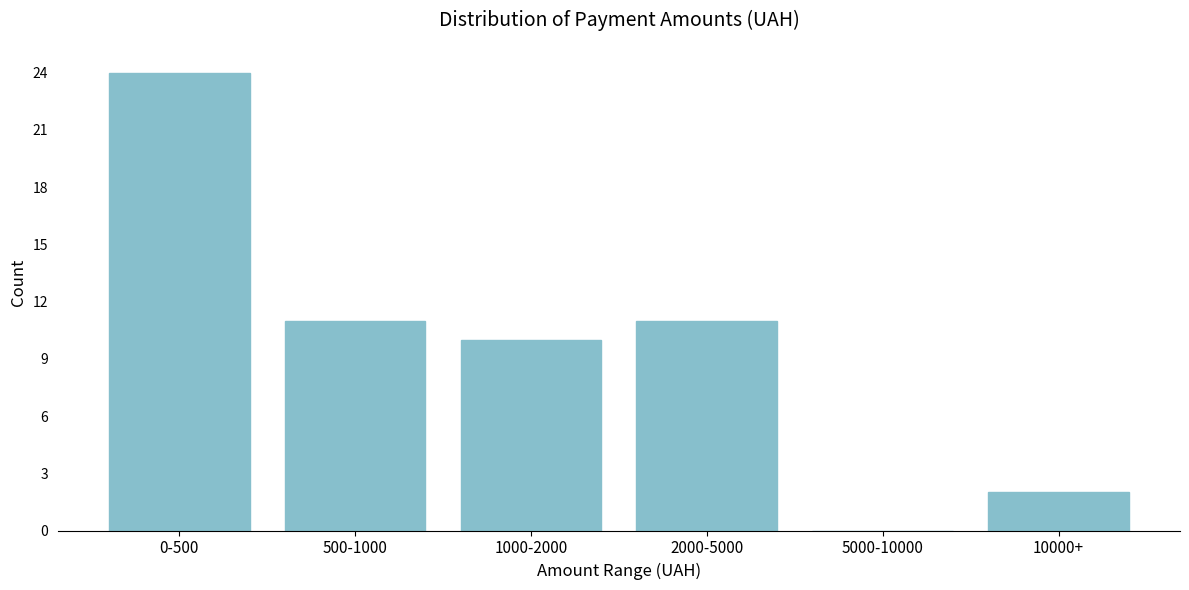

Reading left to right, extract all data points from this chart.

0-500=24	500-1000=11	1000-2000=10	2000-5000=11	5000-10000=0	10000+=2